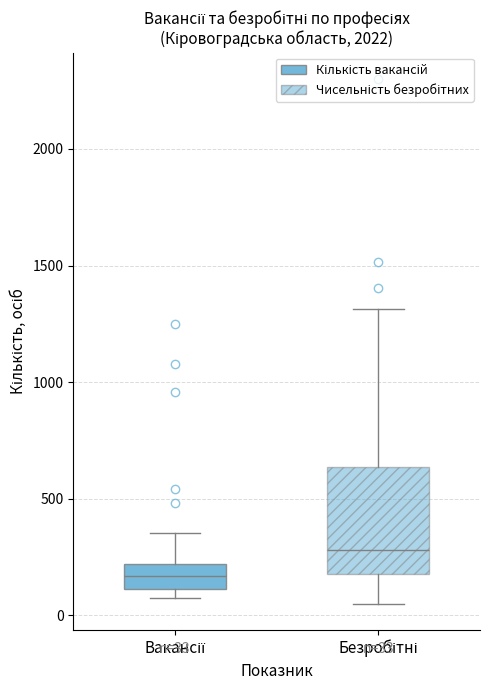

Which box is the tallest, from its lower edge to its upper edge?

Безробітні